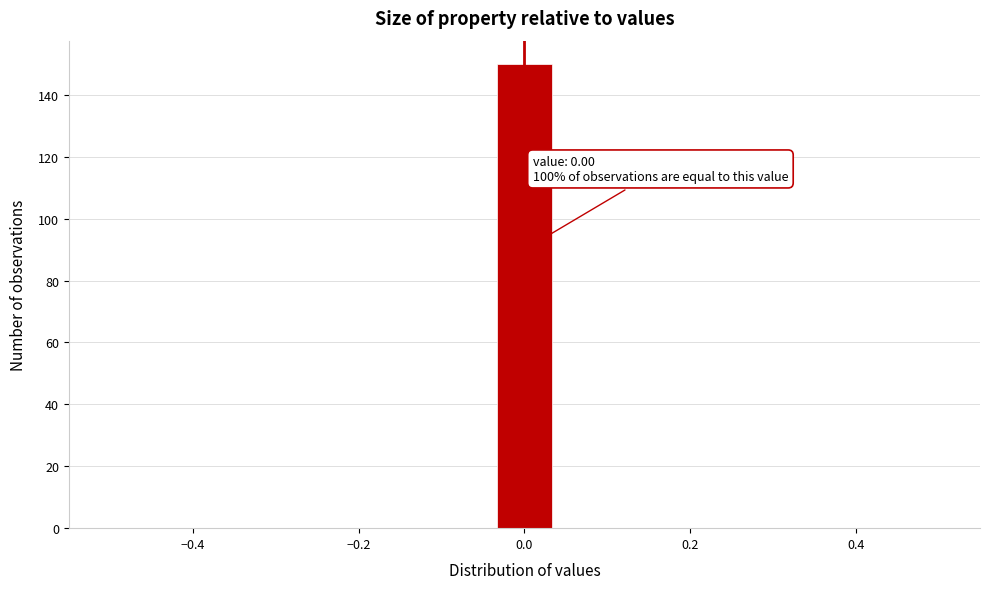

Read against the x-axis, roughly where is the centre of the tallest bar?

0.00